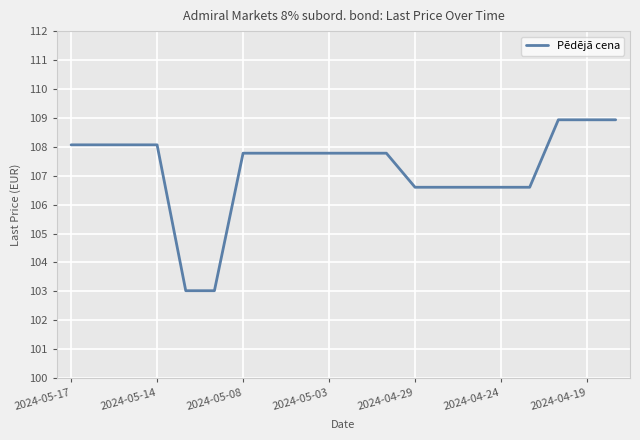

Count the number of data series in this chart.

1